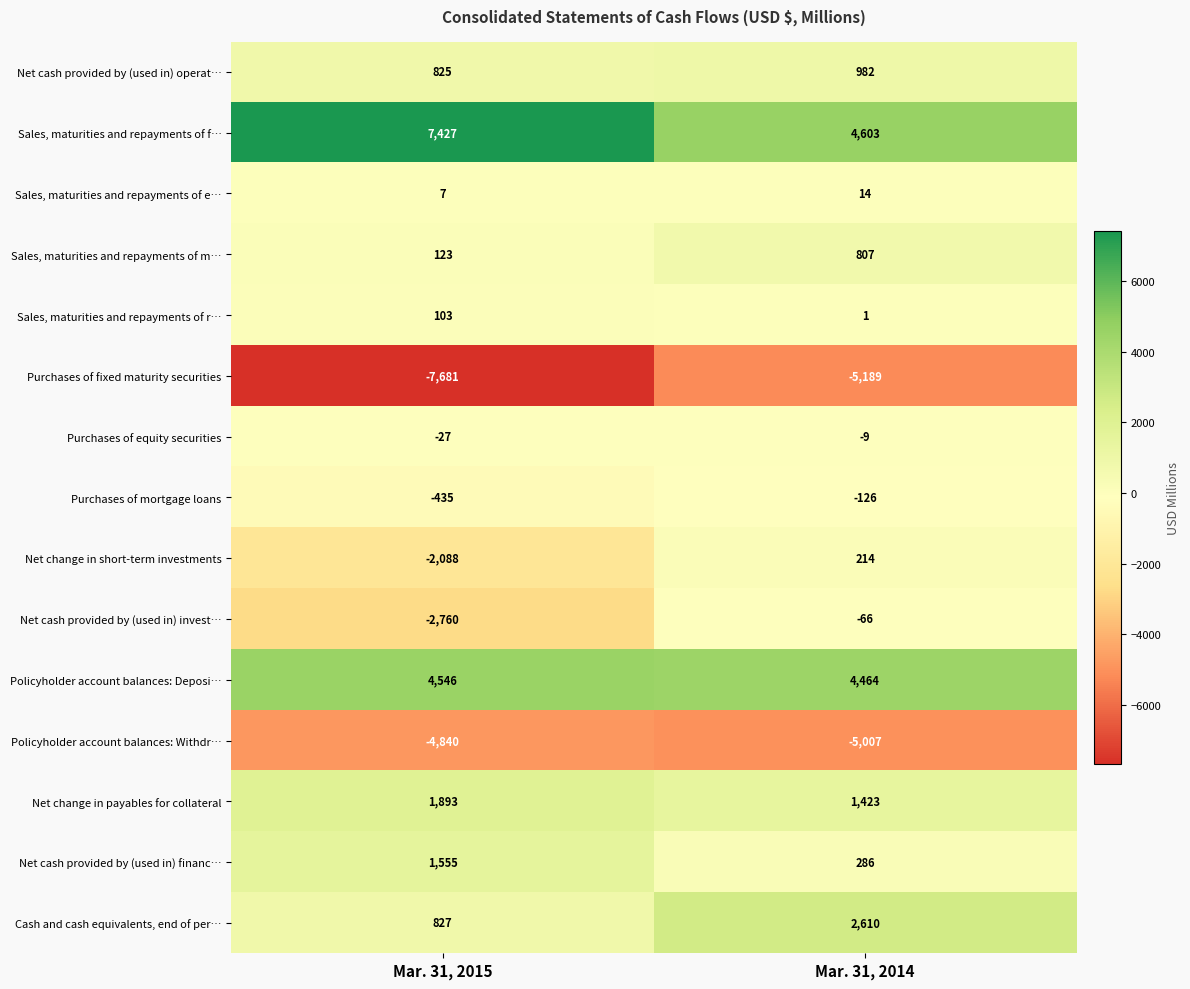

Which series has the widest spread of values?

Sales, maturities and repayments of f…